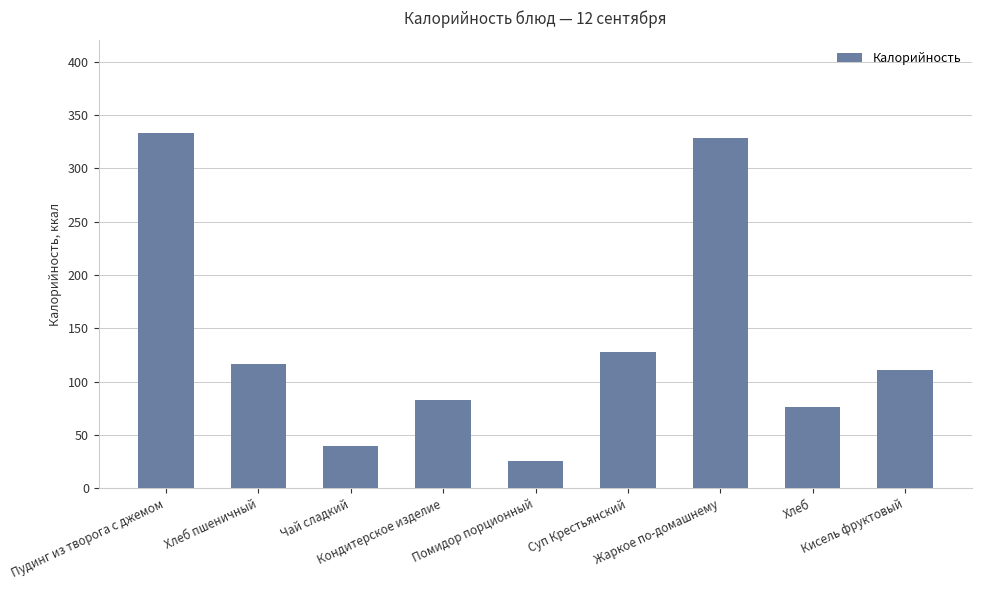

Rank the categories by value from highest to lowest.

Пудинг из творога с джемом, Жаркое по-домашнему, Суп Крестьянский, Хлеб пшеничный, Кисель фруктовый, Кондитерское изделие, Хлеб, Чай сладкий, Помидор порционный